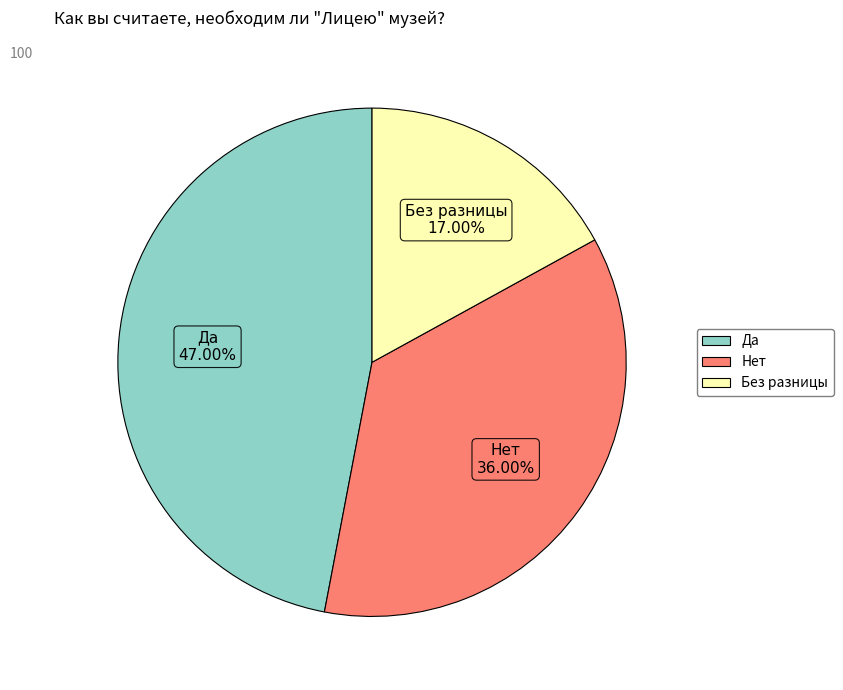

To the nearest percent, what percentage of the pie is Да?

47%